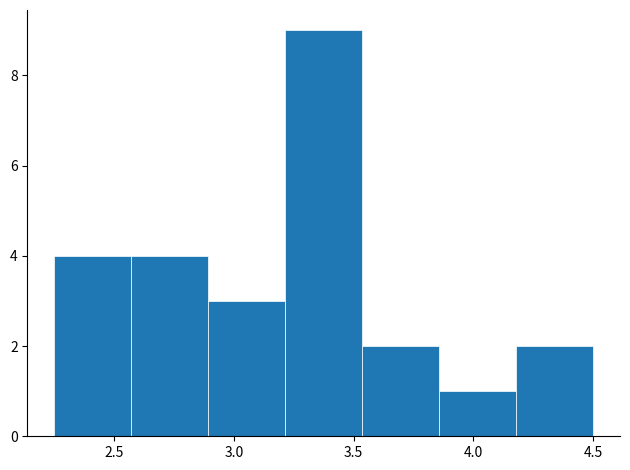

How tall is the bar that spans 3.55 to 3.85 on the x-axis? Neither the bar edges nor the heights are printed on the chart, so give them approximately, as read against the axes.

2